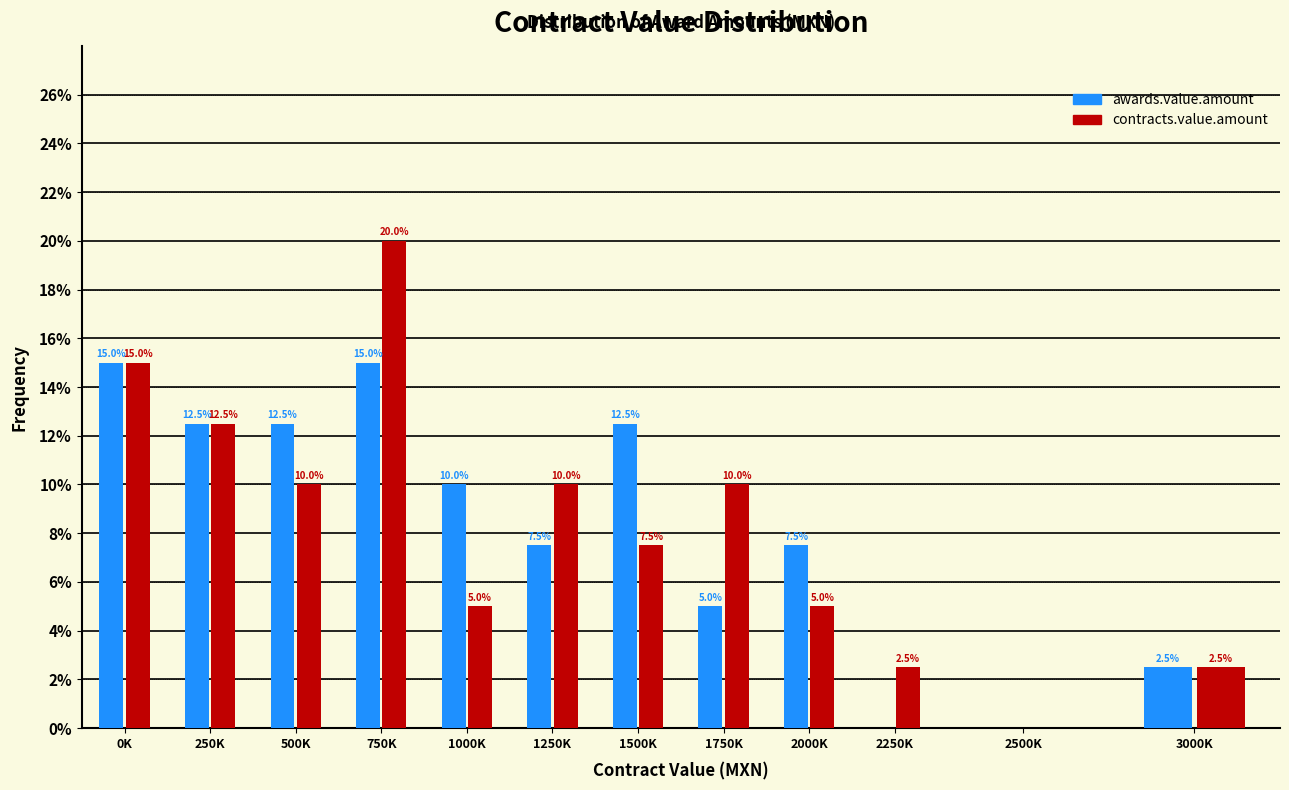

Reading right to left, transcribe all the data shown in this chart.

awards.value.amount: 3000K=2.5	2500K=0.0	2250K=0.0	2000K=7.5	1750K=5.0	1500K=12.5	1250K=7.5	1000K=10.0	750K=15.0	500K=12.5	250K=12.5	0K=15.0
contracts.value.amount: 3000K=2.5	2500K=0.0	2250K=2.5	2000K=5.0	1750K=10.0	1500K=7.5	1250K=10.0	1000K=5.0	750K=20.0	500K=10.0	250K=12.5	0K=15.0